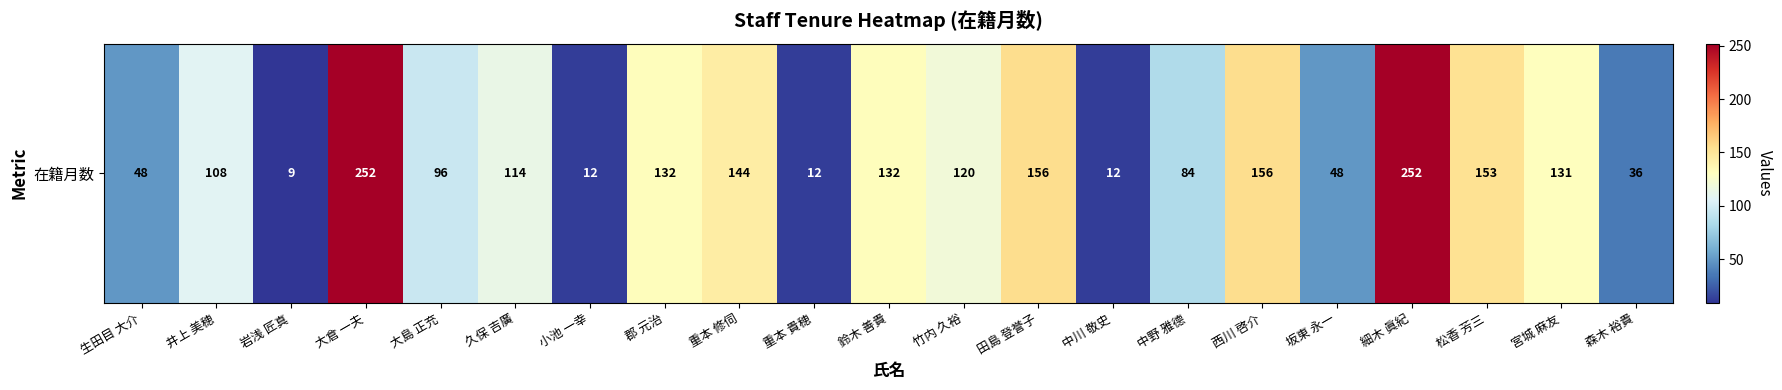

Reading left to right, list all the values displayed in this chart.

48	108	9	252	96	114	12	132	144	12	132	120	156	12	84	156	48	252	153	131	36